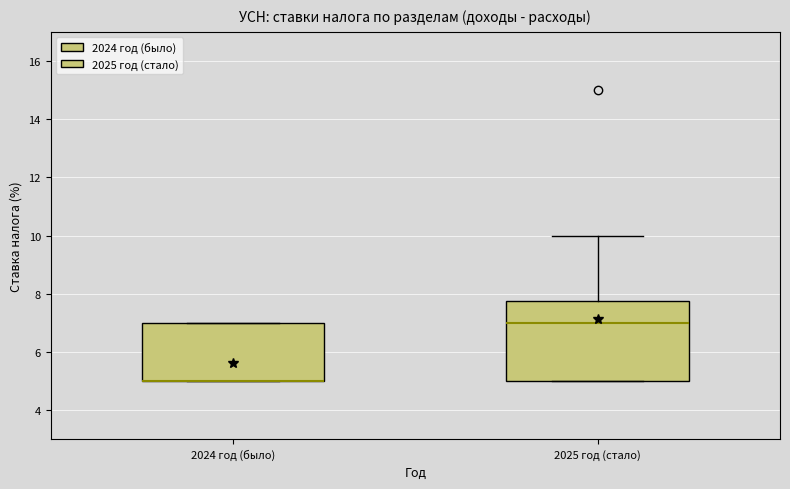

Reading left to right, read every box against the y-axis: the position of its median line, the range the box covers, and the ends of its whiskers. The values are not printed on the chart, so give them approximately, as read against the axis.

2024 год (было): median 5.0 (drawn on the box's lower edge), box 5.0 to 7.0, whiskers 5.0 to 7.0
2025 год (стало): median 7.0, box 5.0 to 7.8, whiskers 5.0 to 10.0